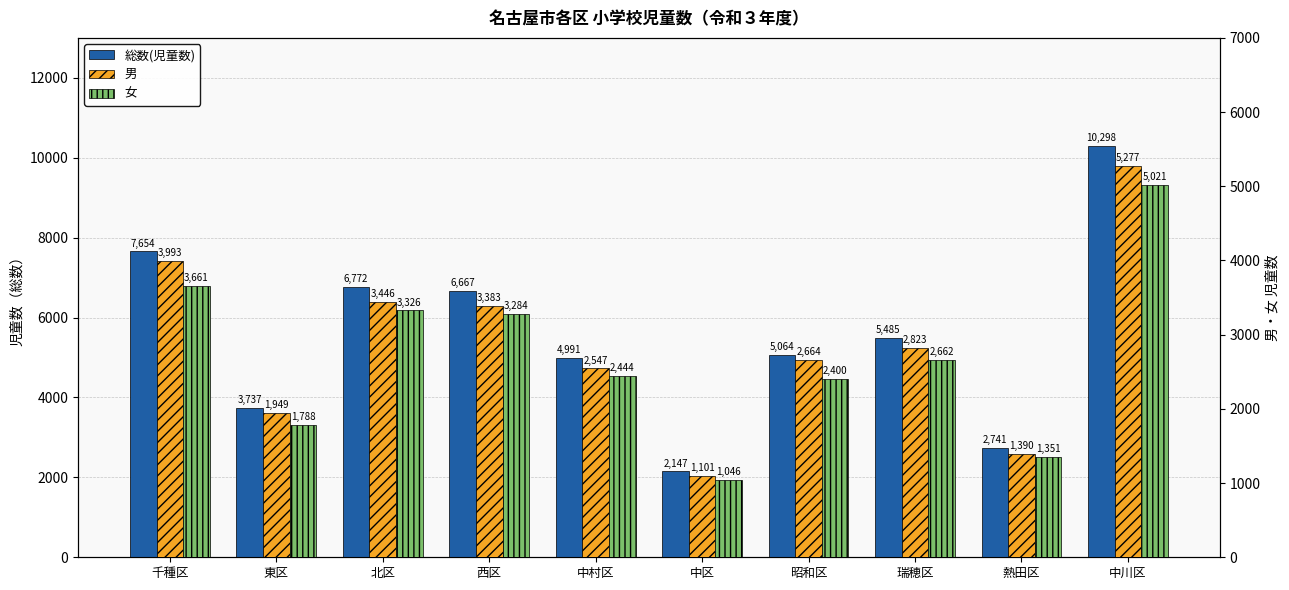

Between 中村区 and 中川区, which is larger?

中川区